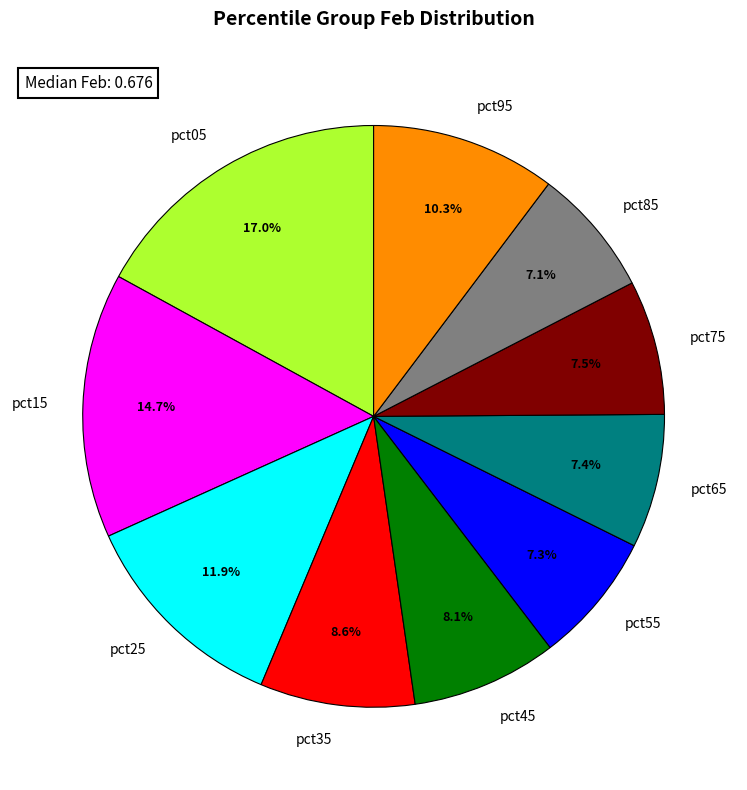

How many segments does this pie chart have?

10